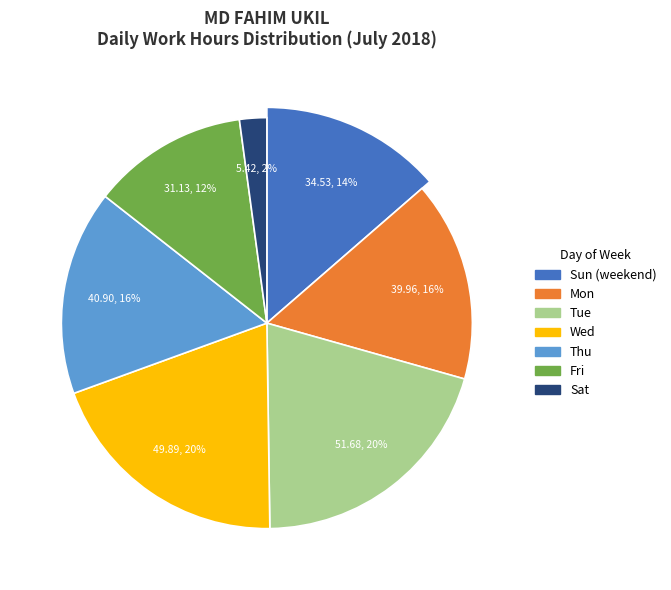

Does Day 22 account for over 50% of the chart?

No